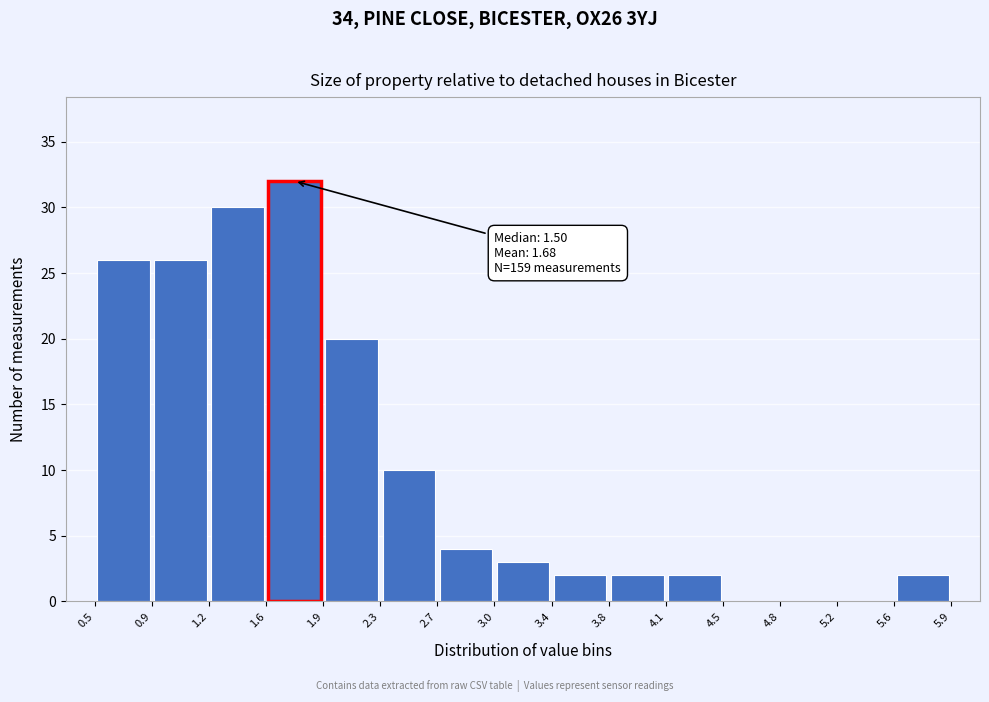

Over which range of the x-axis is the bar tallest?

1.6 to 1.9